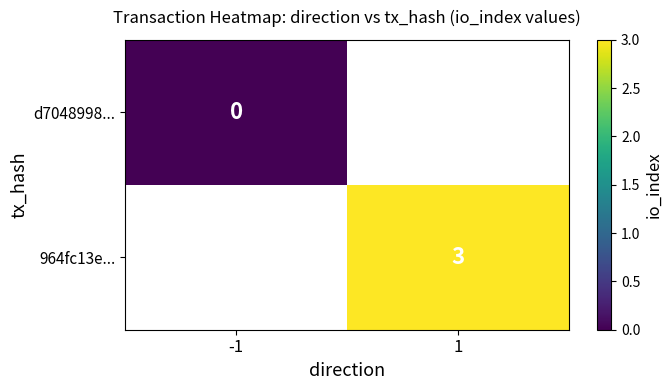

Is it true that 964fc13e... equals 3 at 1?

True